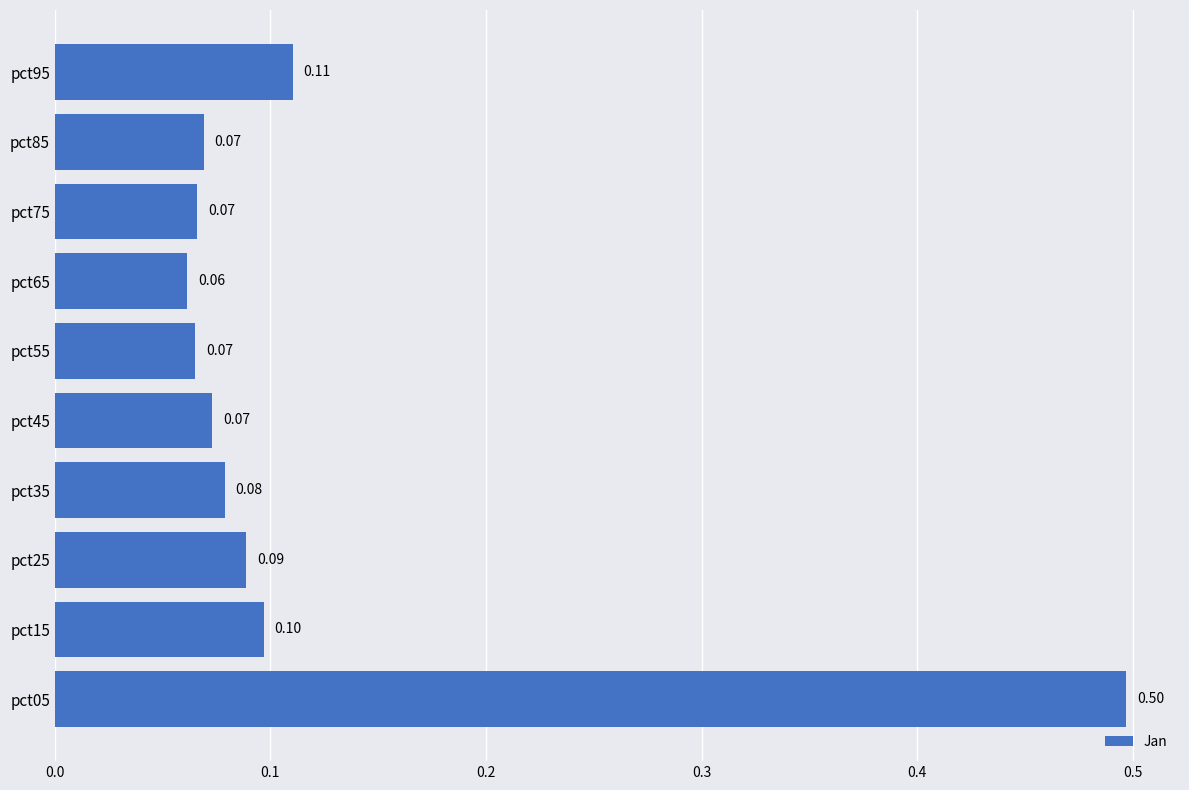

Are the bars horizontal?

Yes